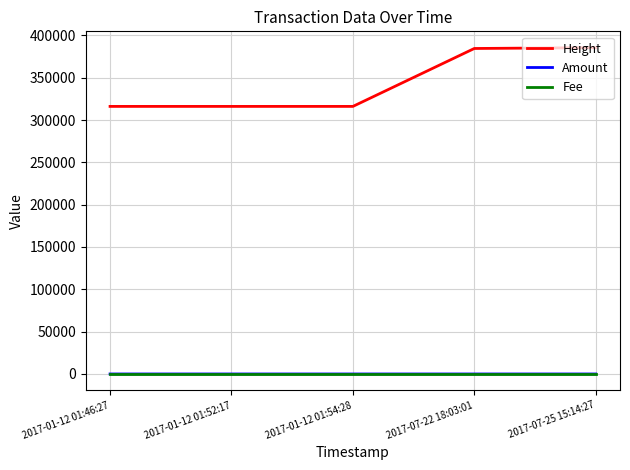

The value of Amount at 2017-07-22 18:03:01 is 0. True or false?

True